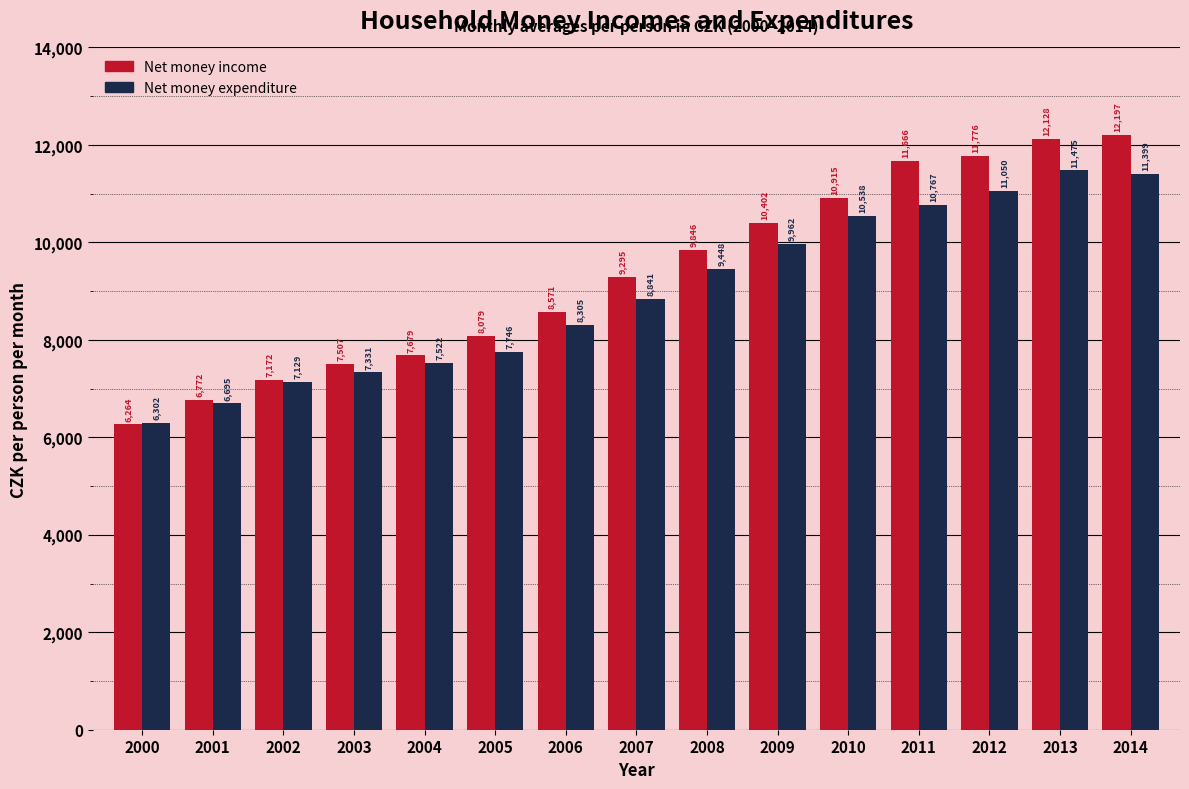

At which label is Net money income closest to 9230?

2007